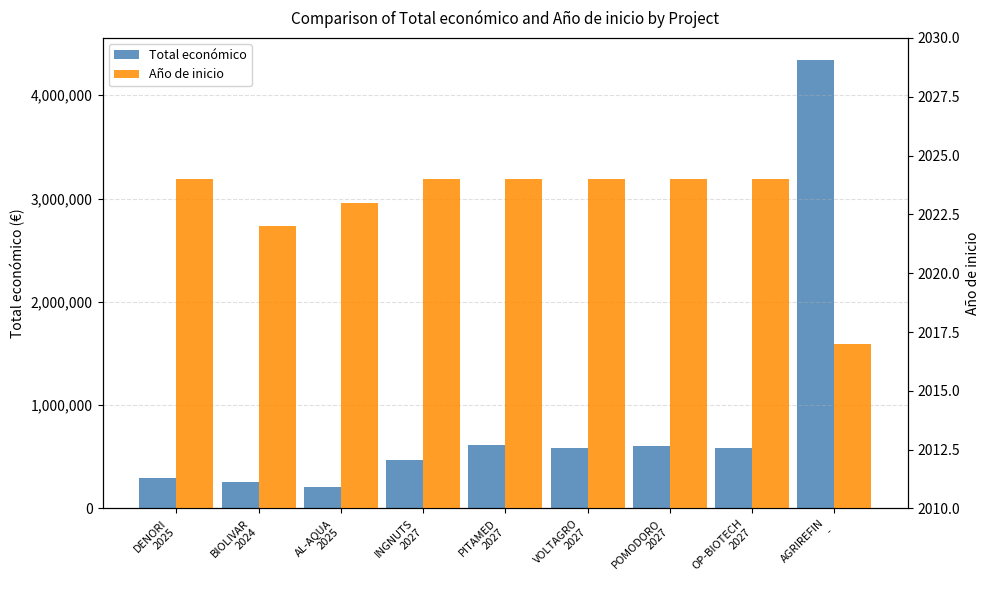

What is the label of the 8th bar from the right?

BIOLIVAR
2024